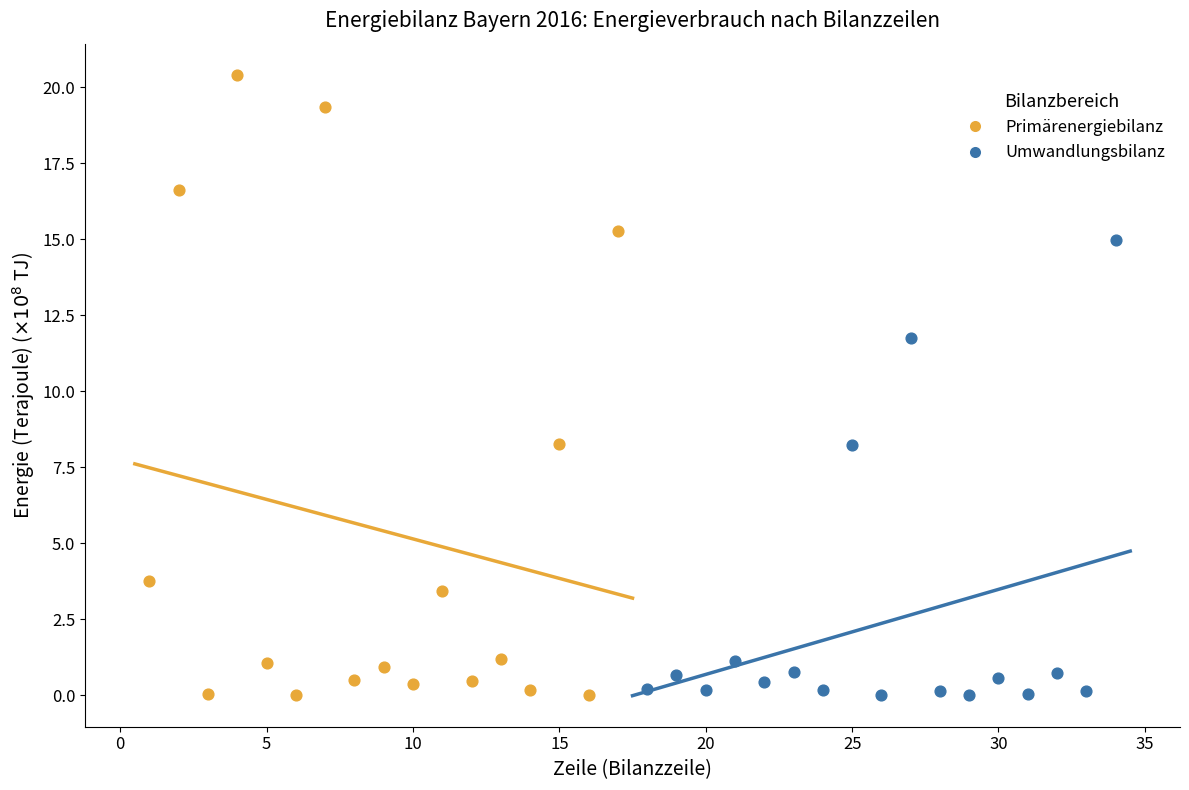

Which series contains the highest Y value?

Primärenergiebilanz